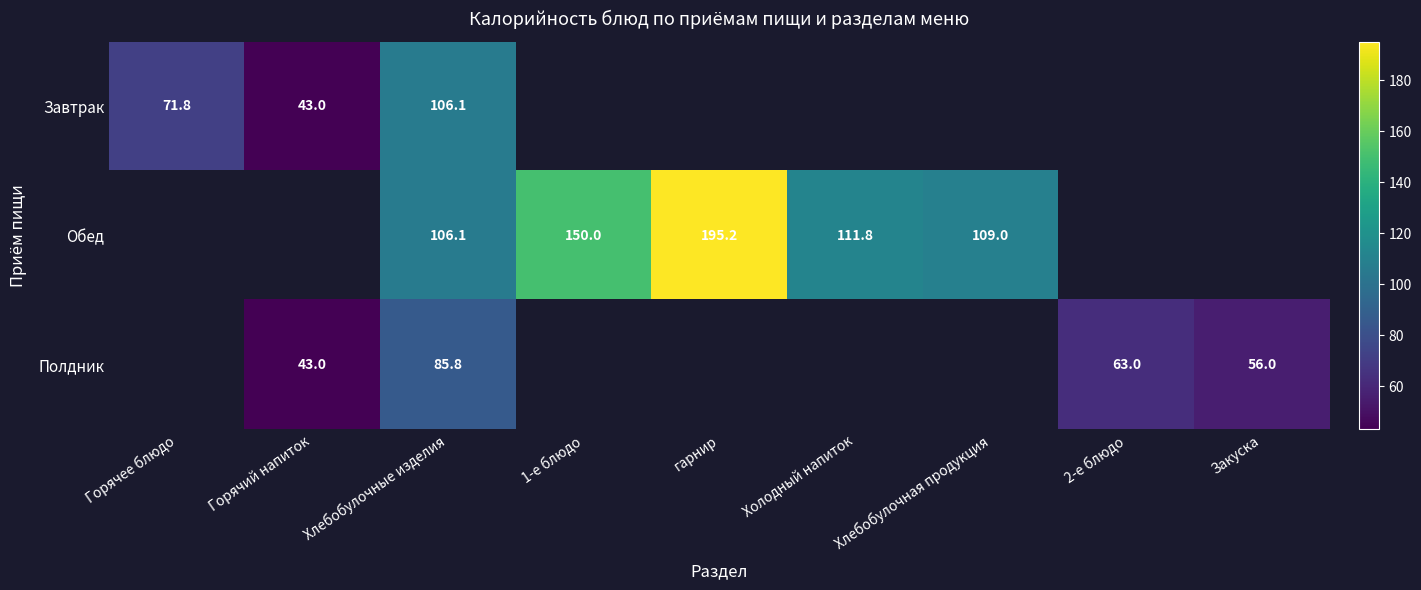

The value of Полдник at Закуска is 56.0. True or false?

True